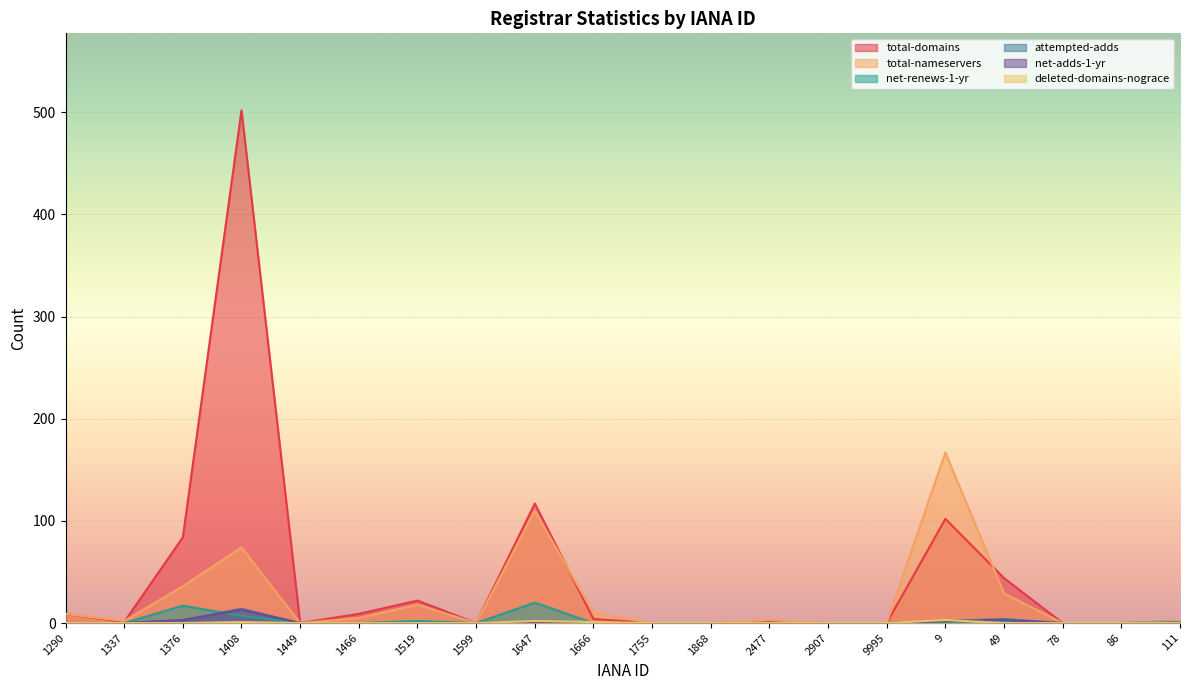

What is the total value across all series at 1647?

251